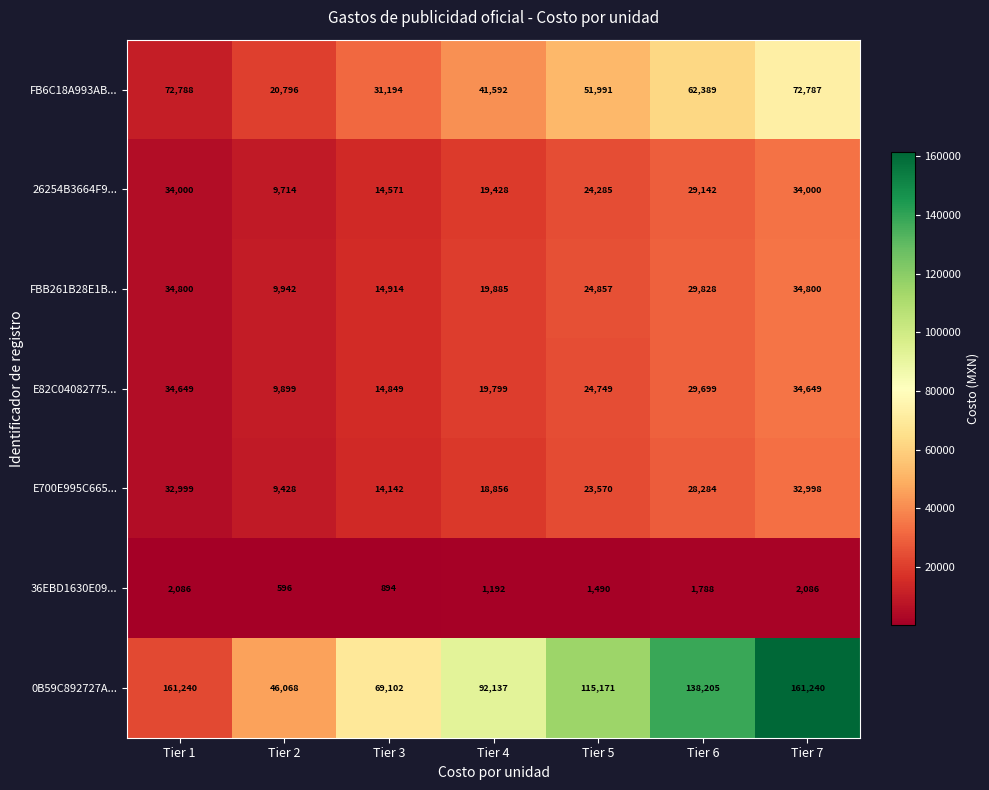

At Tier 6, list the series in order from smallest to largest.

36EBD1630E09..., E700E995C665..., 26254B3664F9..., E82C04082775..., FBB261B28E1B..., FB6C18A993AB..., 0B59C892727A...